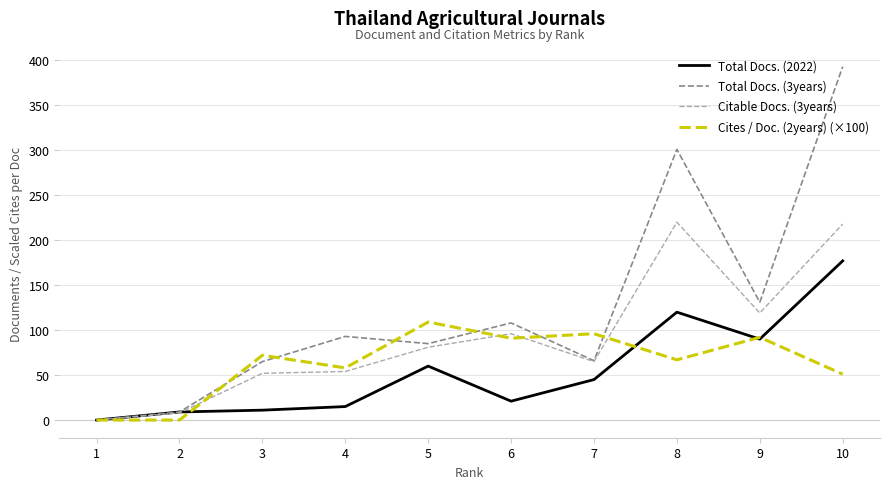

At which label is Total Docs. (3years) closest to 196?

9